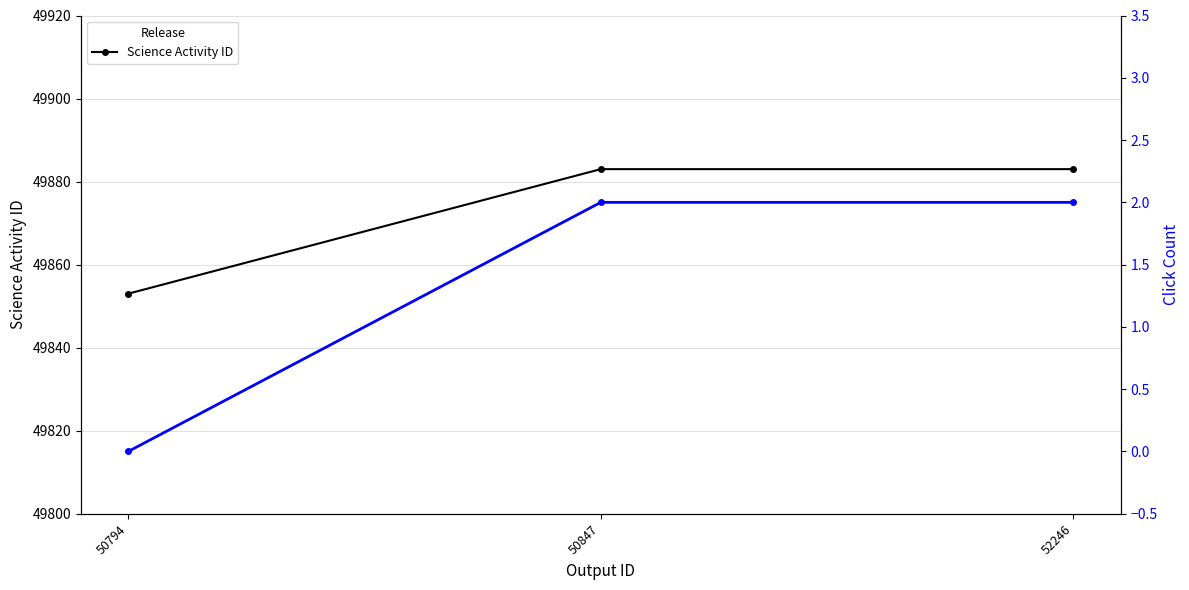

At 52246, list the series in order from smallest to largest.

Click Count, Science Activity ID